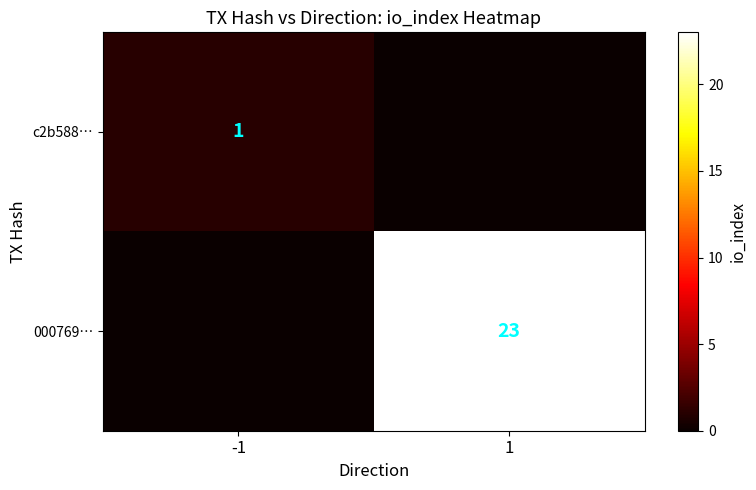

Is it true that 000769… equals 23 at 1?

True